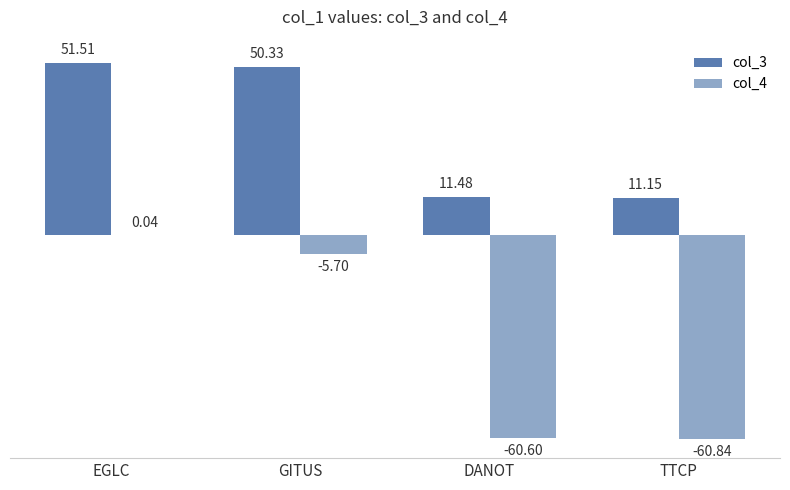

At which category is the sum across all series the highest?

EGLC